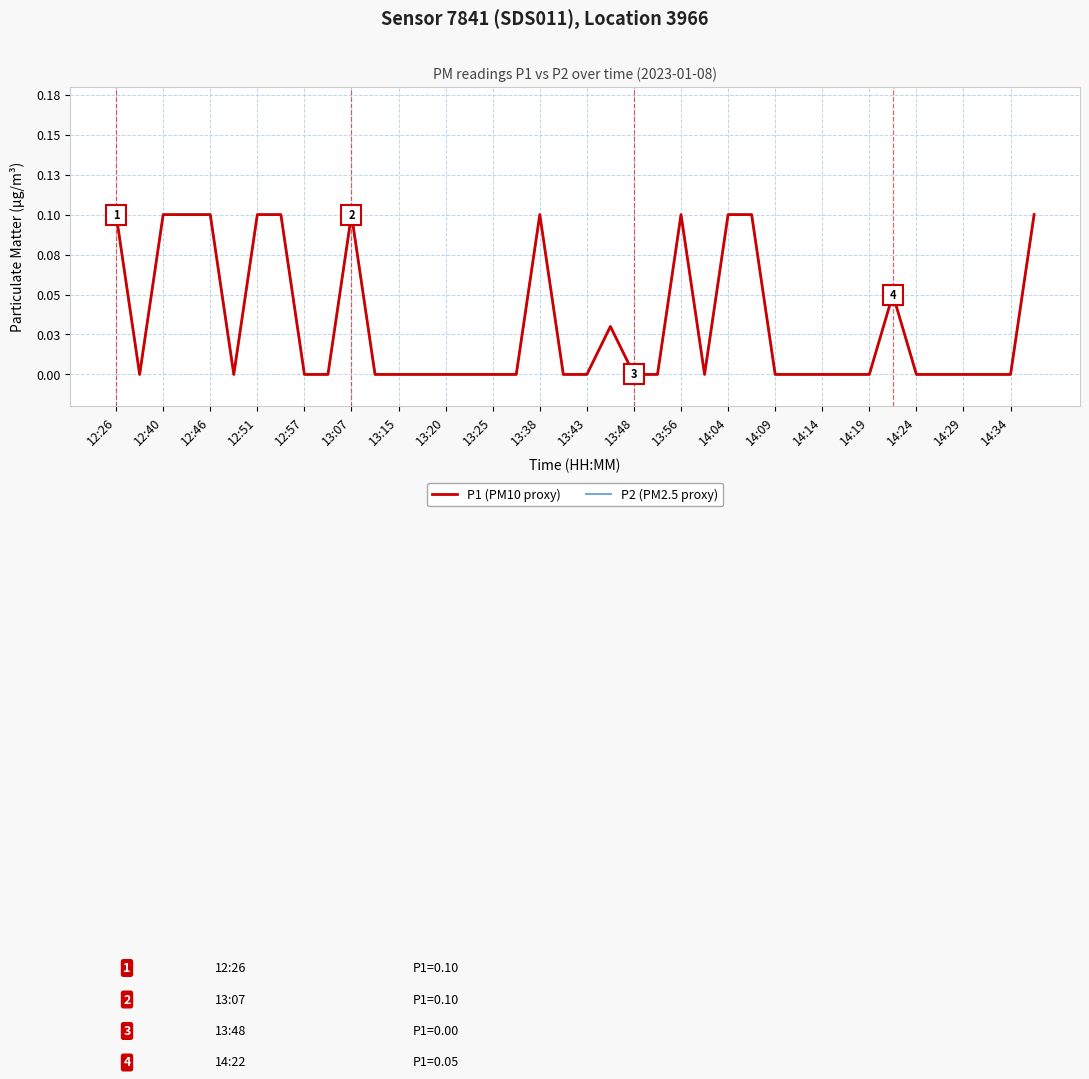

Does the chart display data point markers on the line(s)?

No